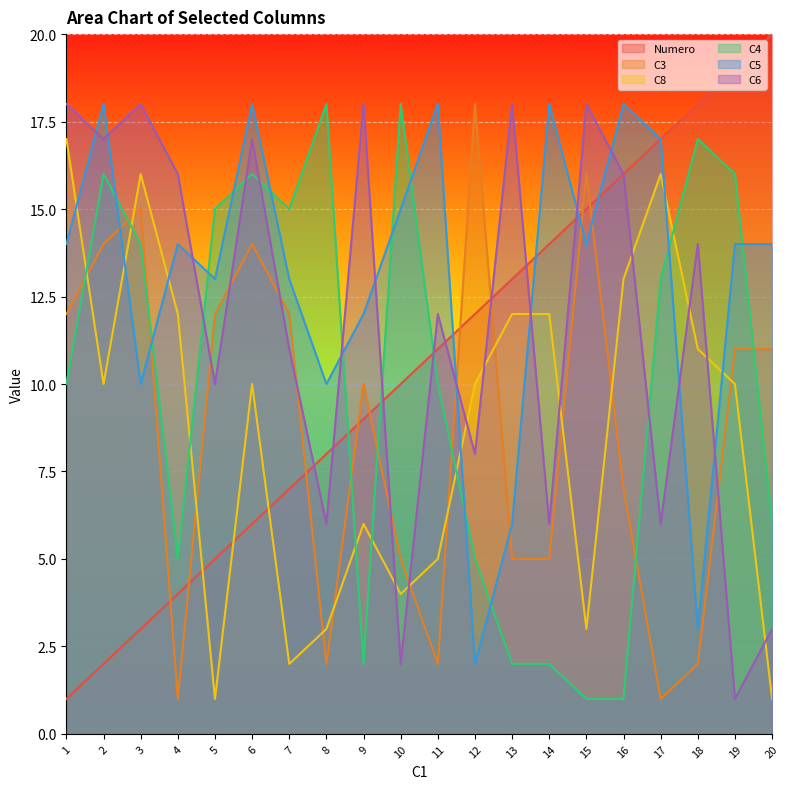

How many lines are shown in the chart?

6